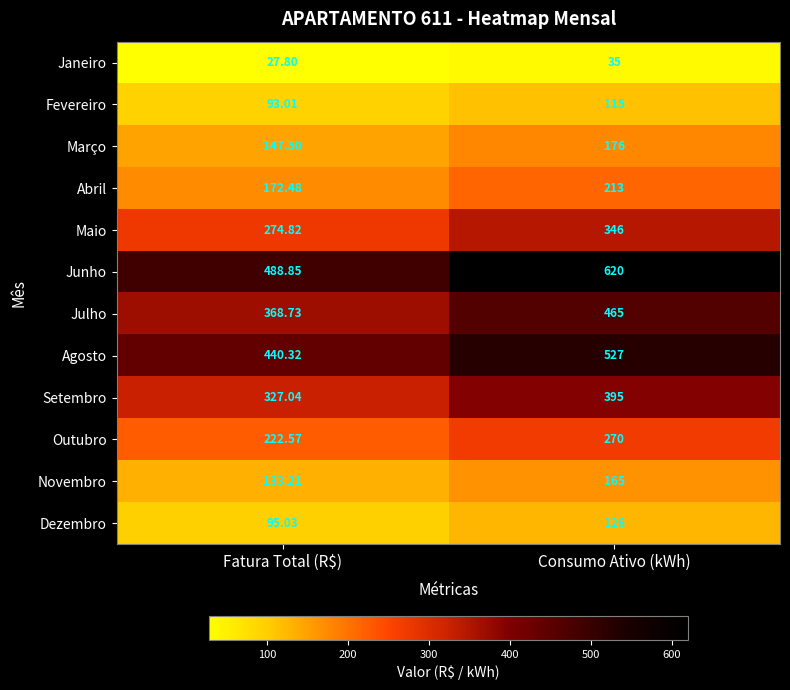

At which category is the sum across all series the highest?

Consumo Ativo (kWh)